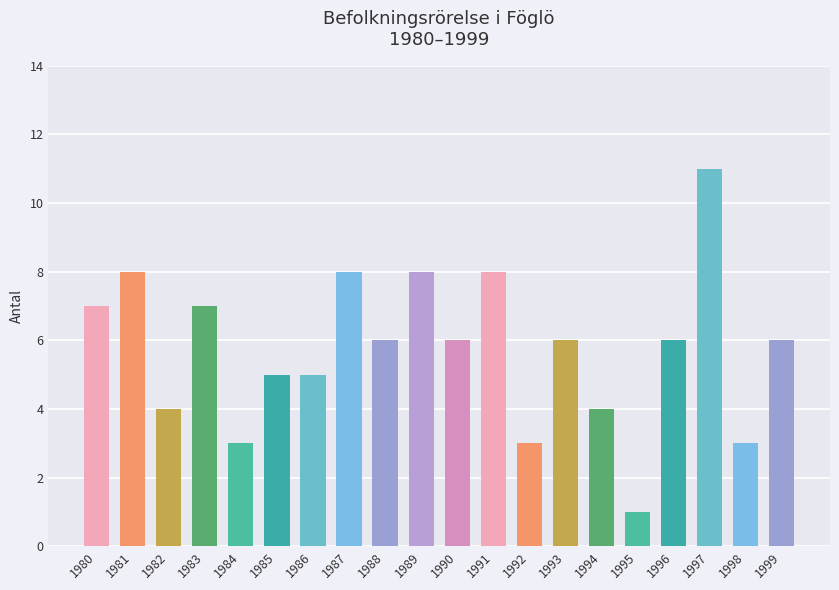

Is it true that the value at 1990 is 9?

False